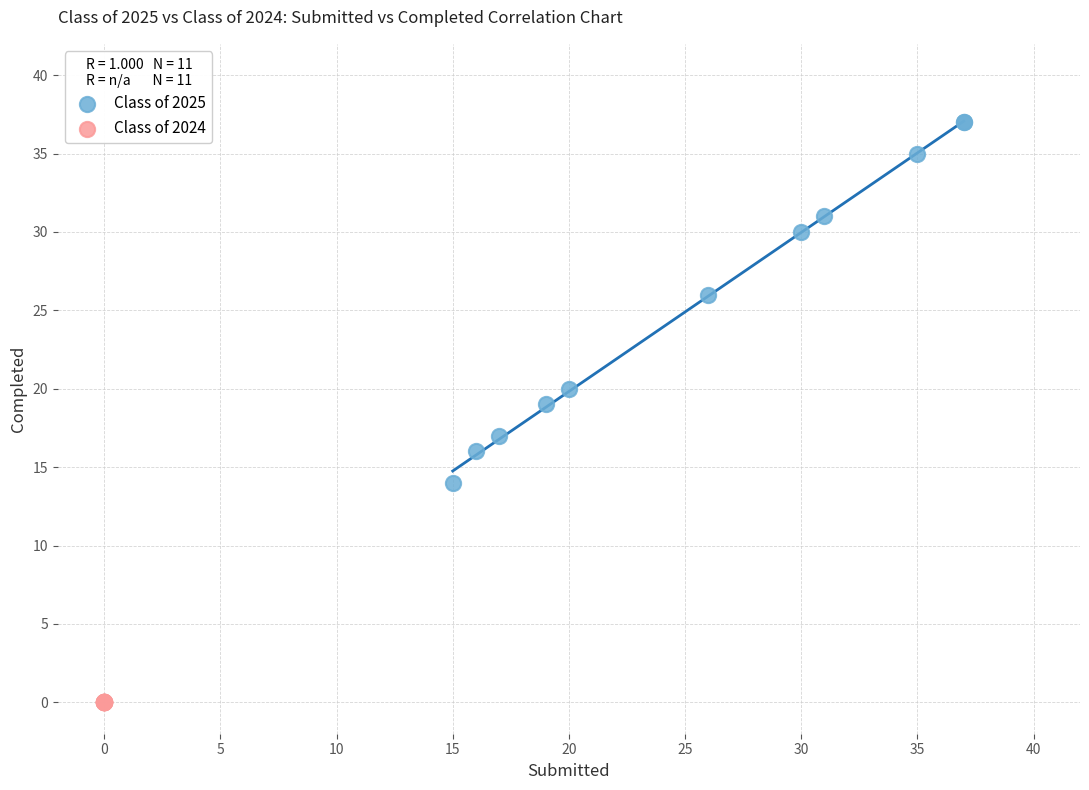

What are all the series names shown in the legend?

Class of 2025, Class of 2024